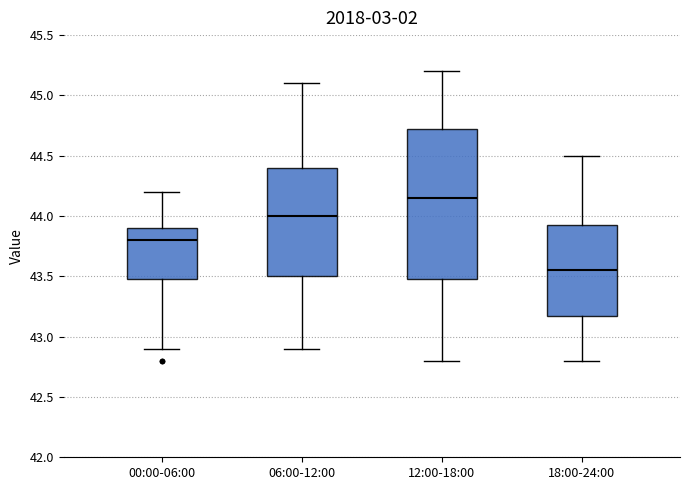

Where is the upper edge of the box for 12:00-18:00 on the y-axis? The values are not printed on the chart, so give them approximately, as read against the axis.

44.75